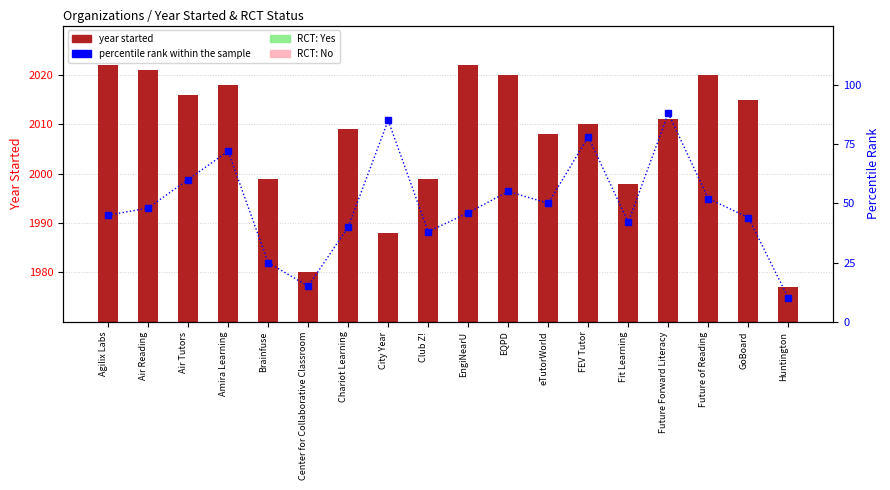

What is the sum of the percentile rank within the sample values at Club Z! and Air Reading?

86